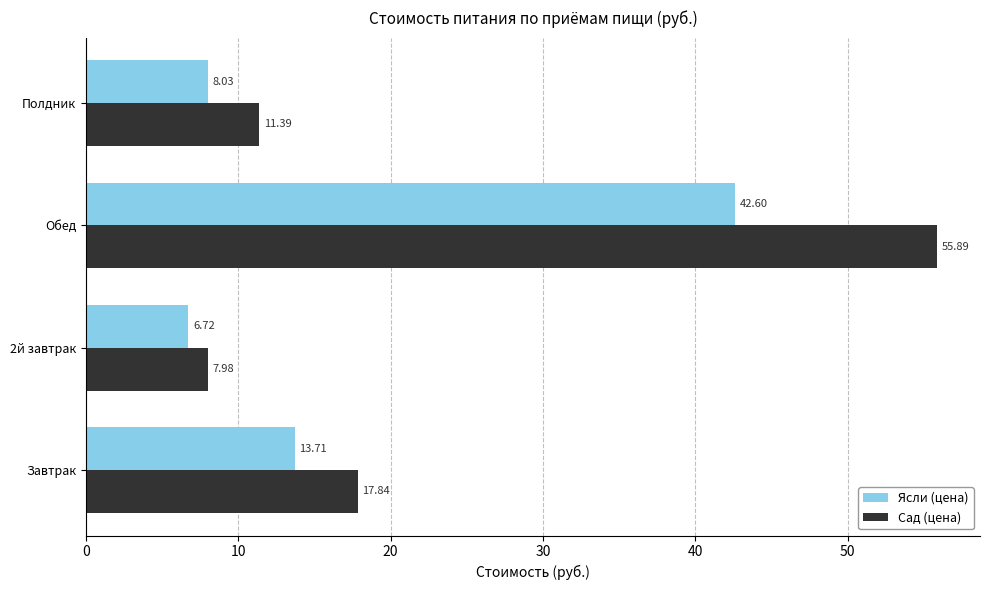

What is the lowest value of the Сад (цена) series?

8.0